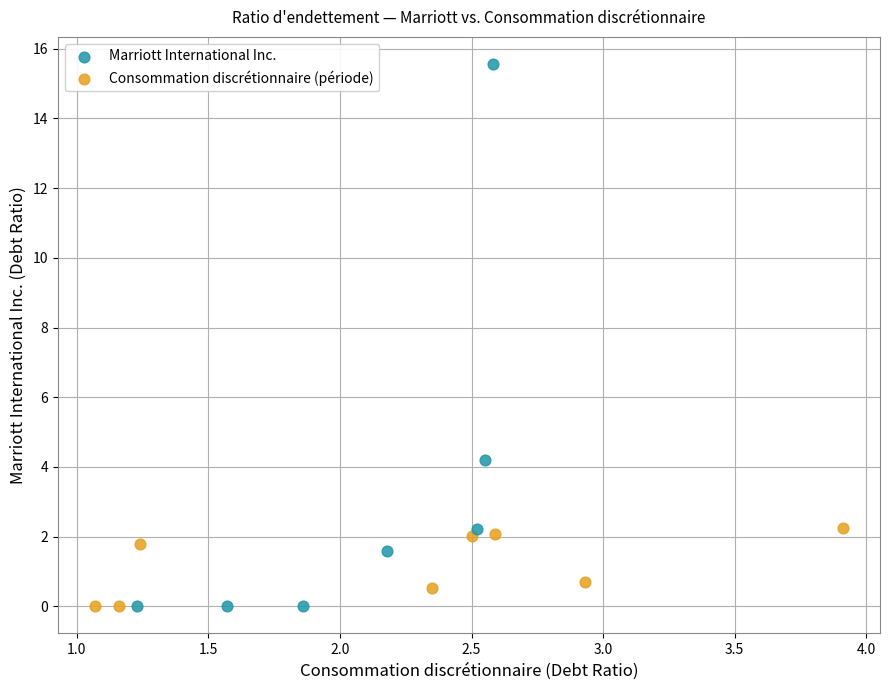

Which series has the largest Y range (max minus min)?

Marriott International Inc.